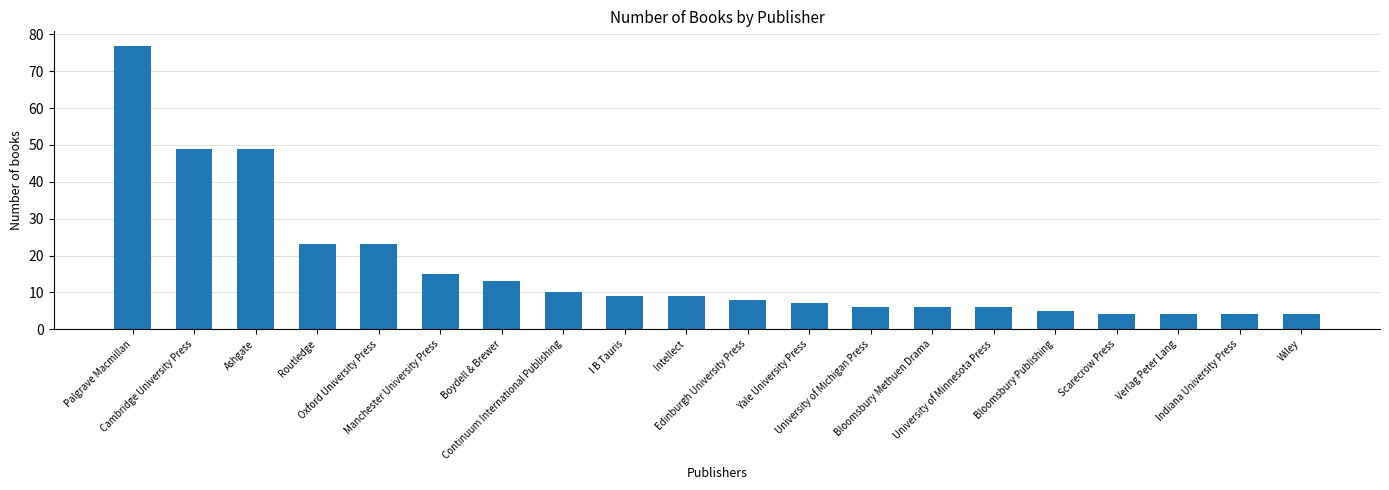

Which has a higher value, Edinburgh University Press or Manchester University Press?

Manchester University Press